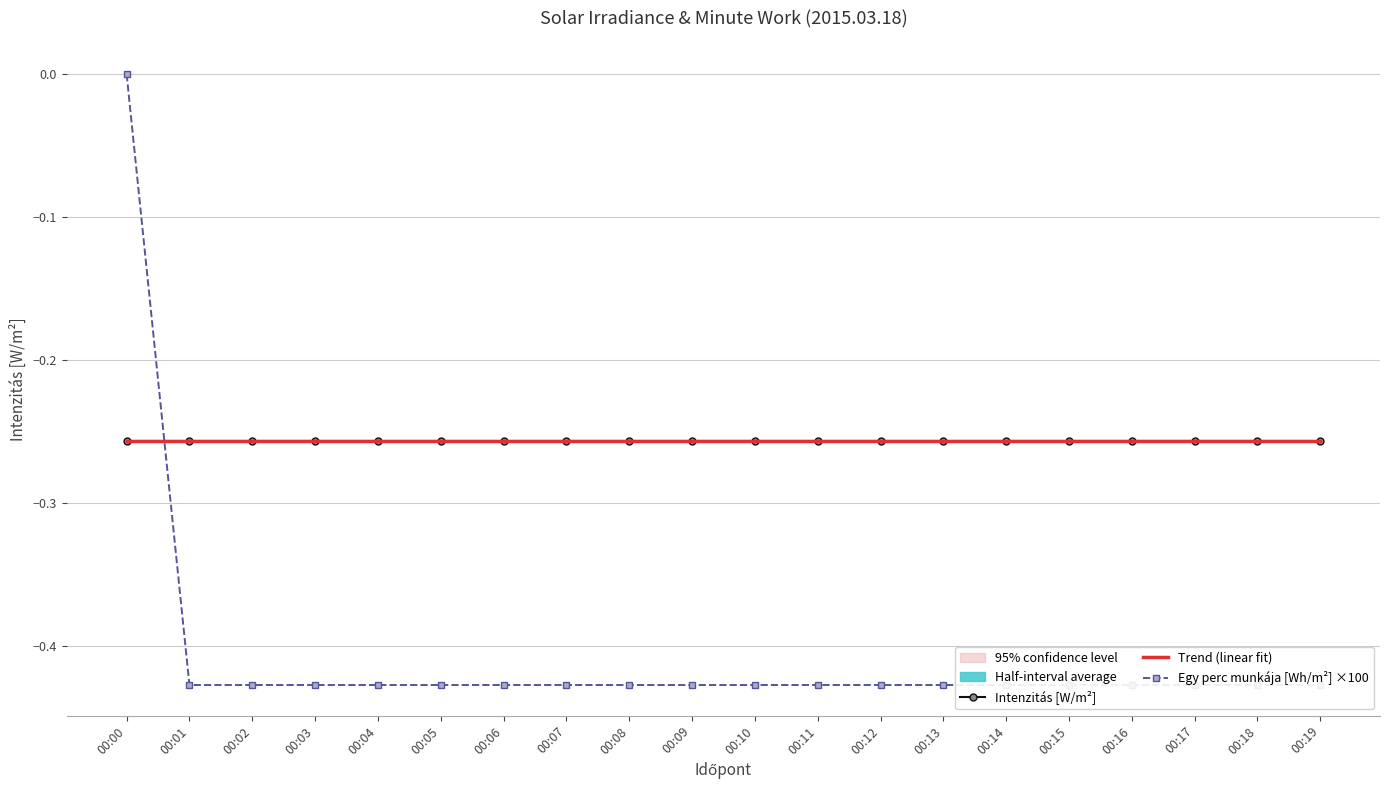

Is this an area chart (filled region under the line)?

No